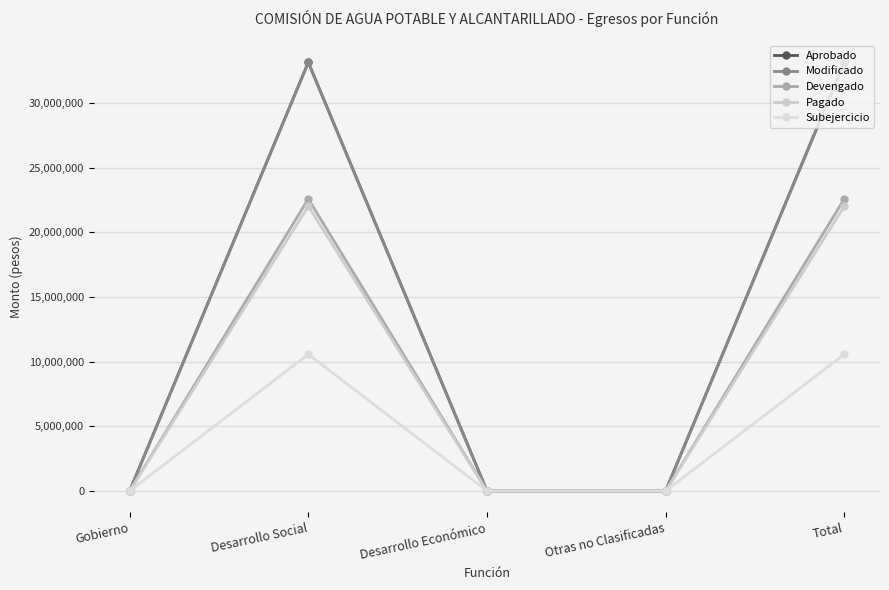

Where is Subejercicio nearest to the value 5282408?

Gobierno